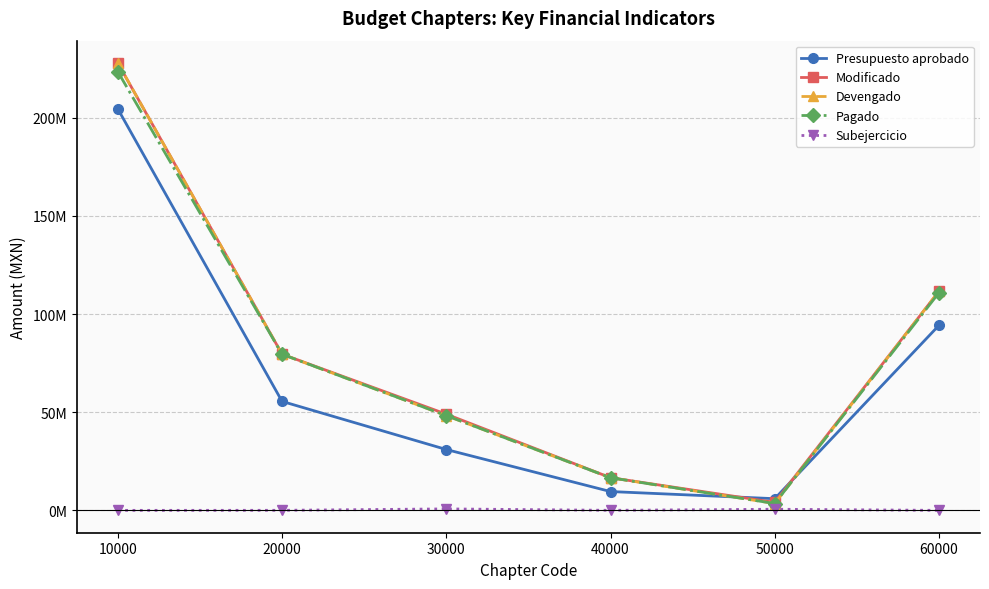

Rank the series by their maximum value, from lowest to highest.

Subejercicio, Presupuesto aprobado, Pagado, Modificado, Devengado